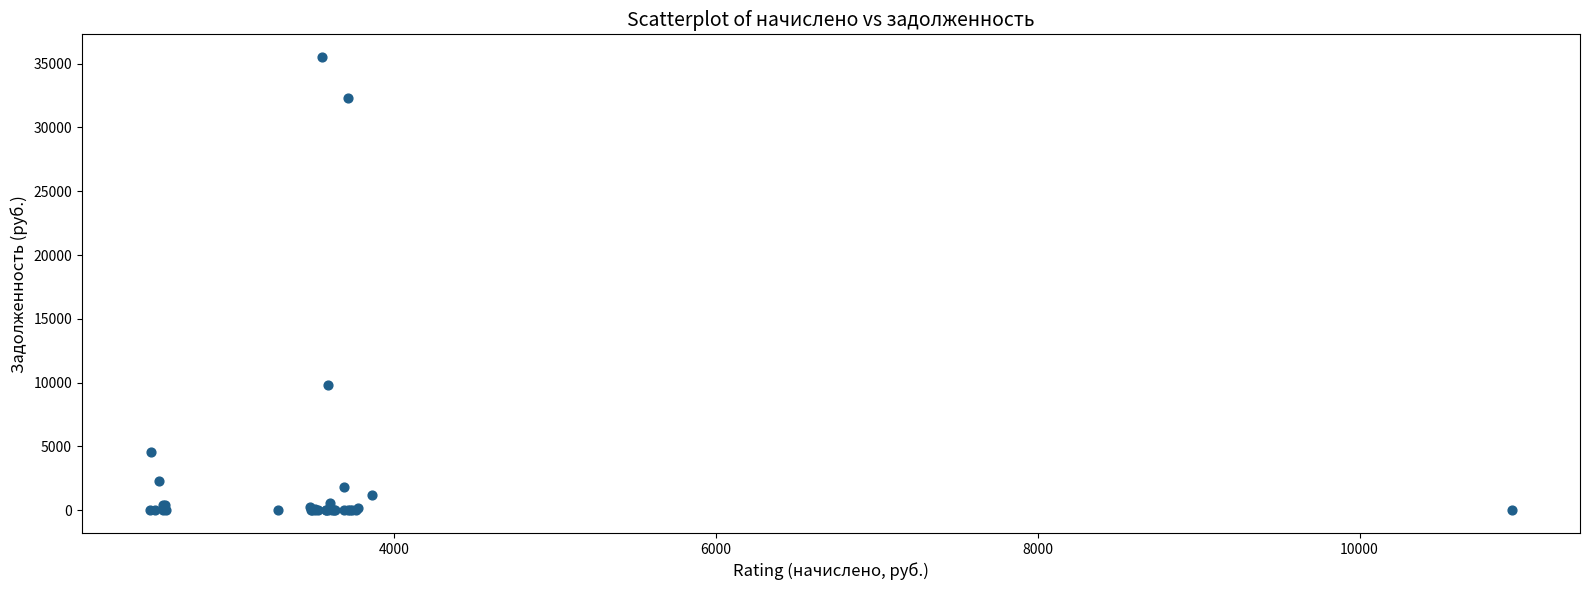

What Y value in the scatter plot is closest to 17756?

9816.6